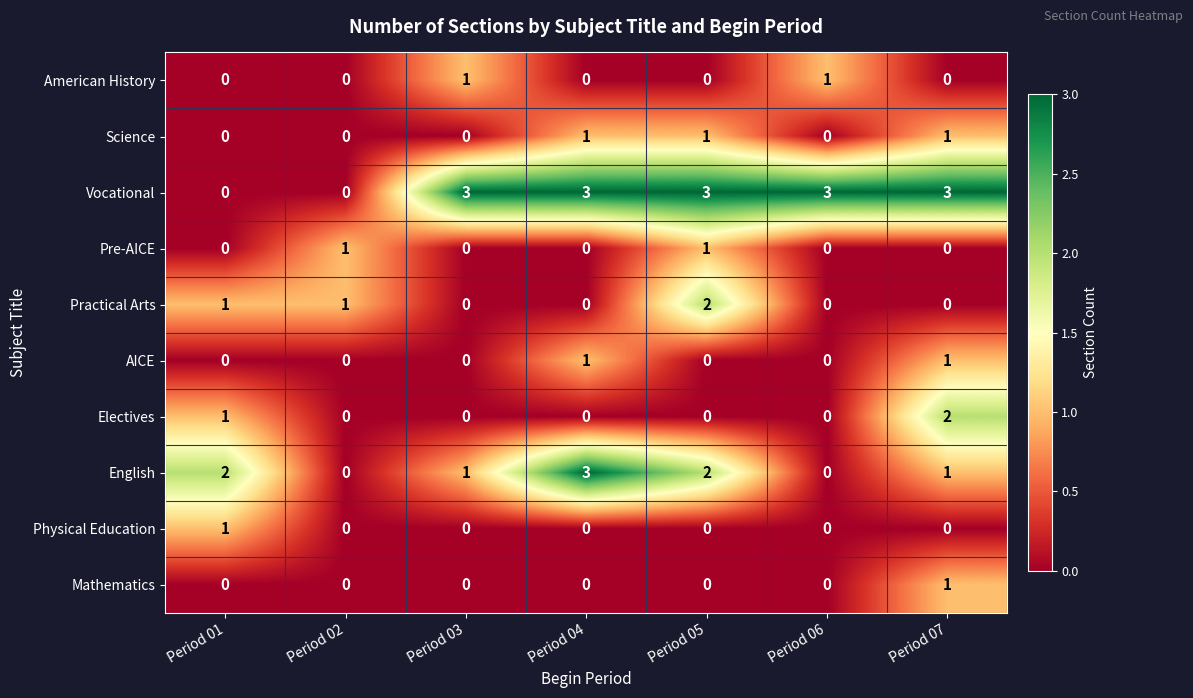

What is the difference between the highest and lowest values at Period 01?

2